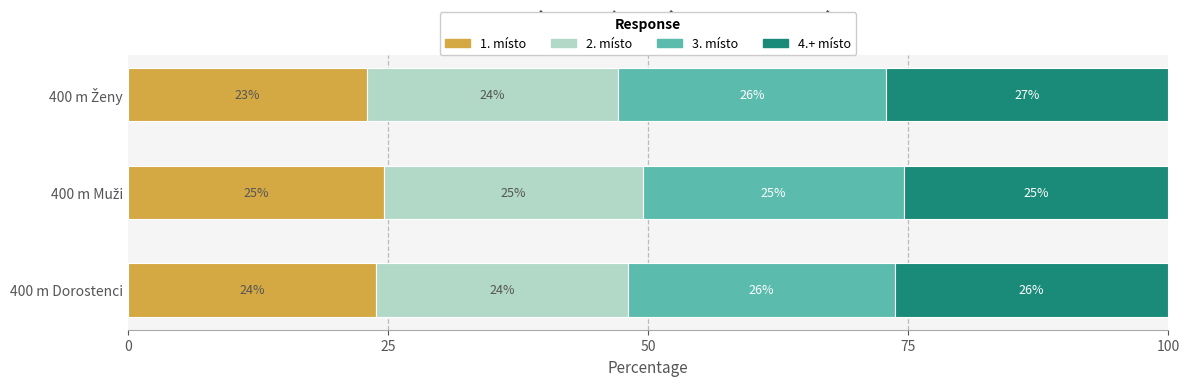

Reading right to left, extract all data points from this chart.

1. místo: 23.0	24.6	23.9
2. místo: 24.2	24.9	24.2
3. místo: 25.7	25.1	25.6
4.+ místo: 27.2	25.4	26.3